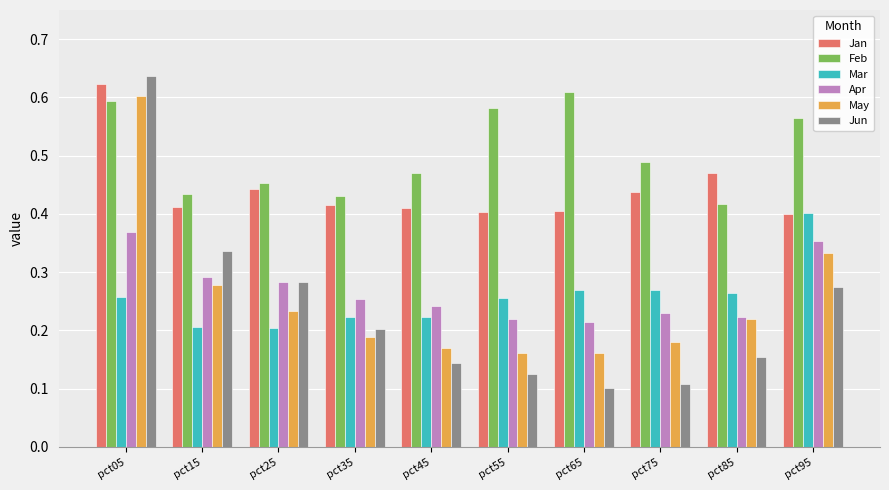

Rank the series at pct45 from highest to lowest value.

Feb, Jan, Apr, Mar, May, Jun